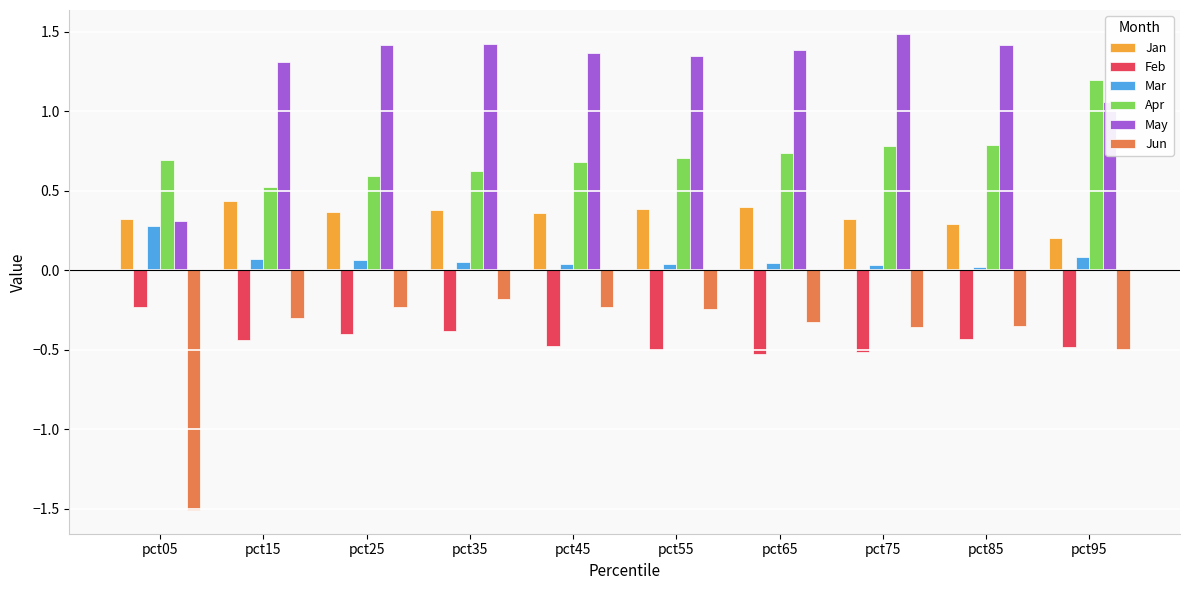

Which series has the widest spread of values?

Jun